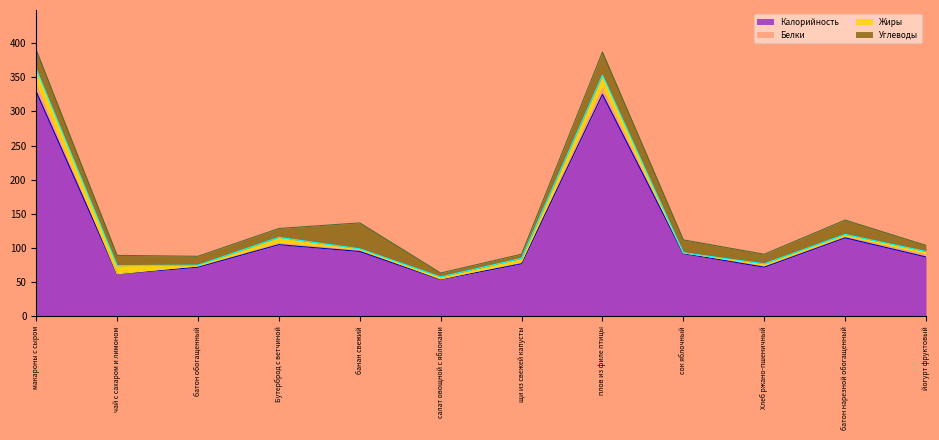

What is the approximate value of Углеводы at банан свежий?

38.0